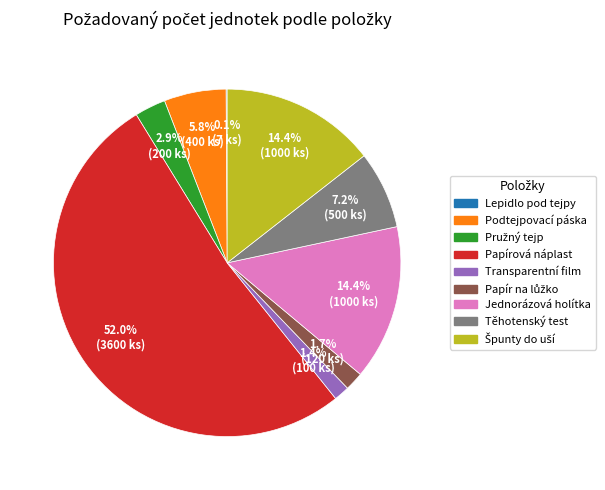

The Těhotenský test slice represents 15% of the pie. True or false?

False